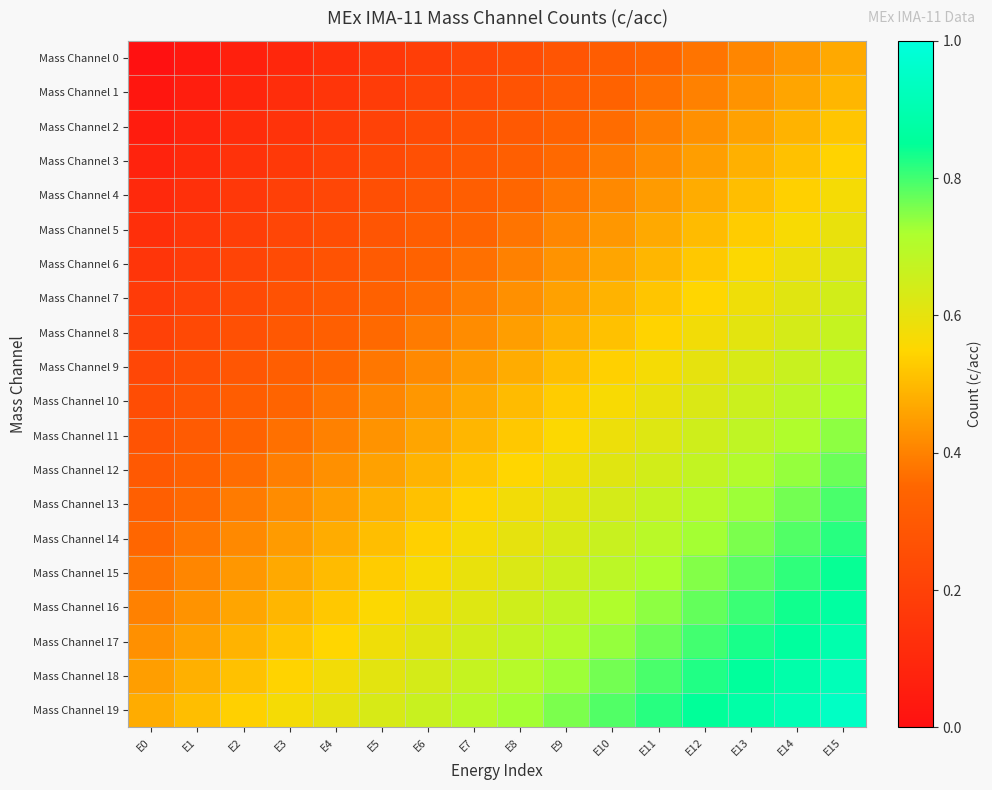

Which label corresponds to the smallest value in the chart?

E0